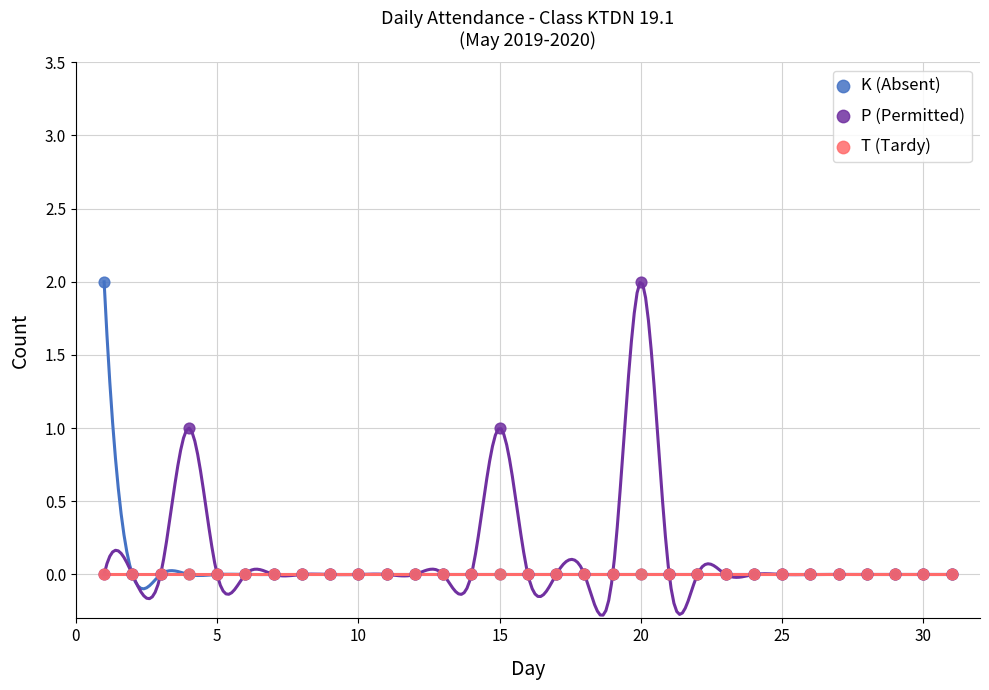

What are all the series names shown in the legend?

K (Absent), P (Permitted), T (Tardy)